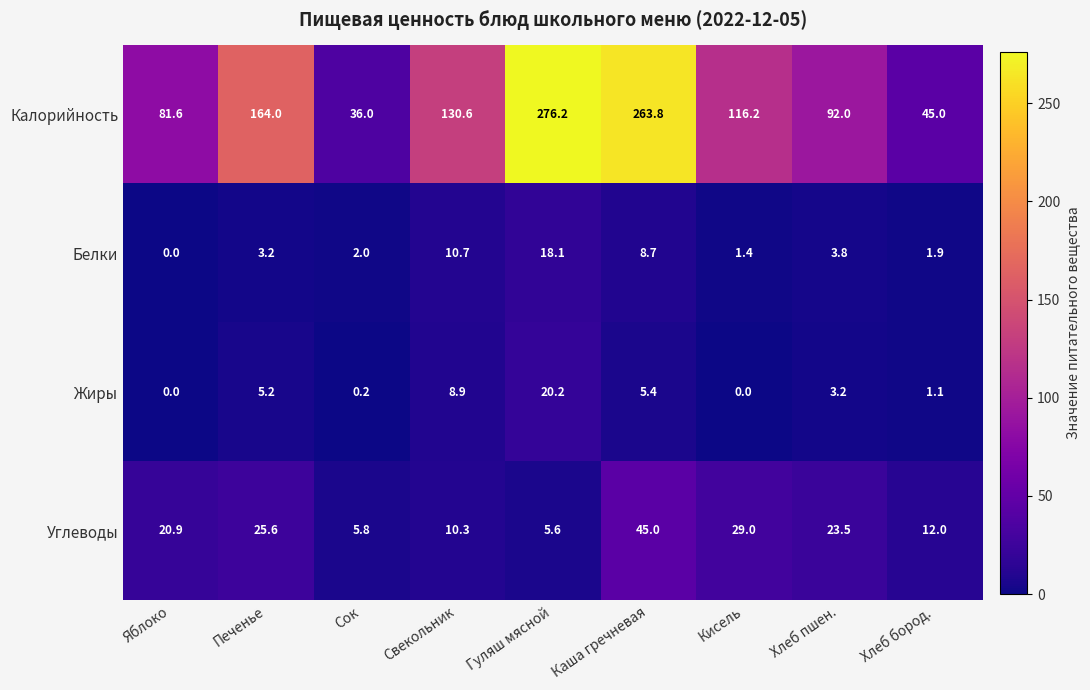

Which series has the largest total across all categories?

Калорийность